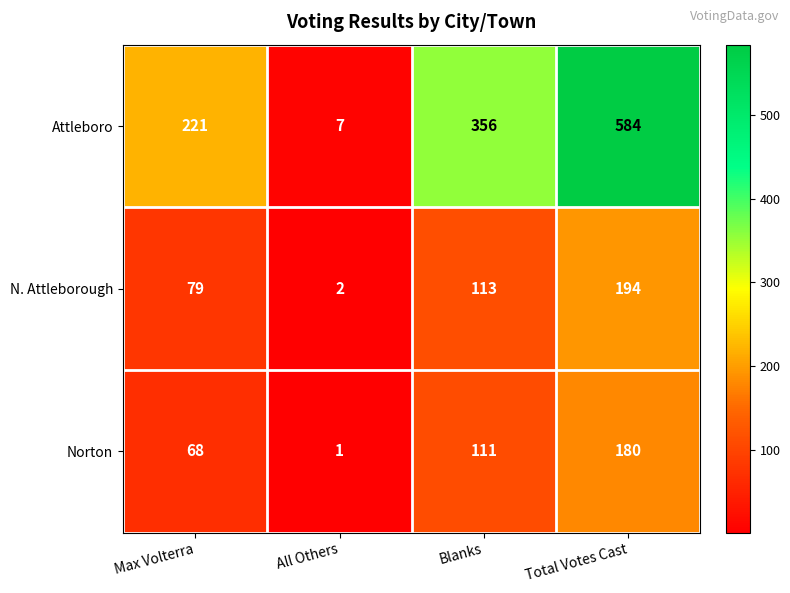

What is the approximate value of N. Attleborough at Max Volterra, to the nearest 5?

80